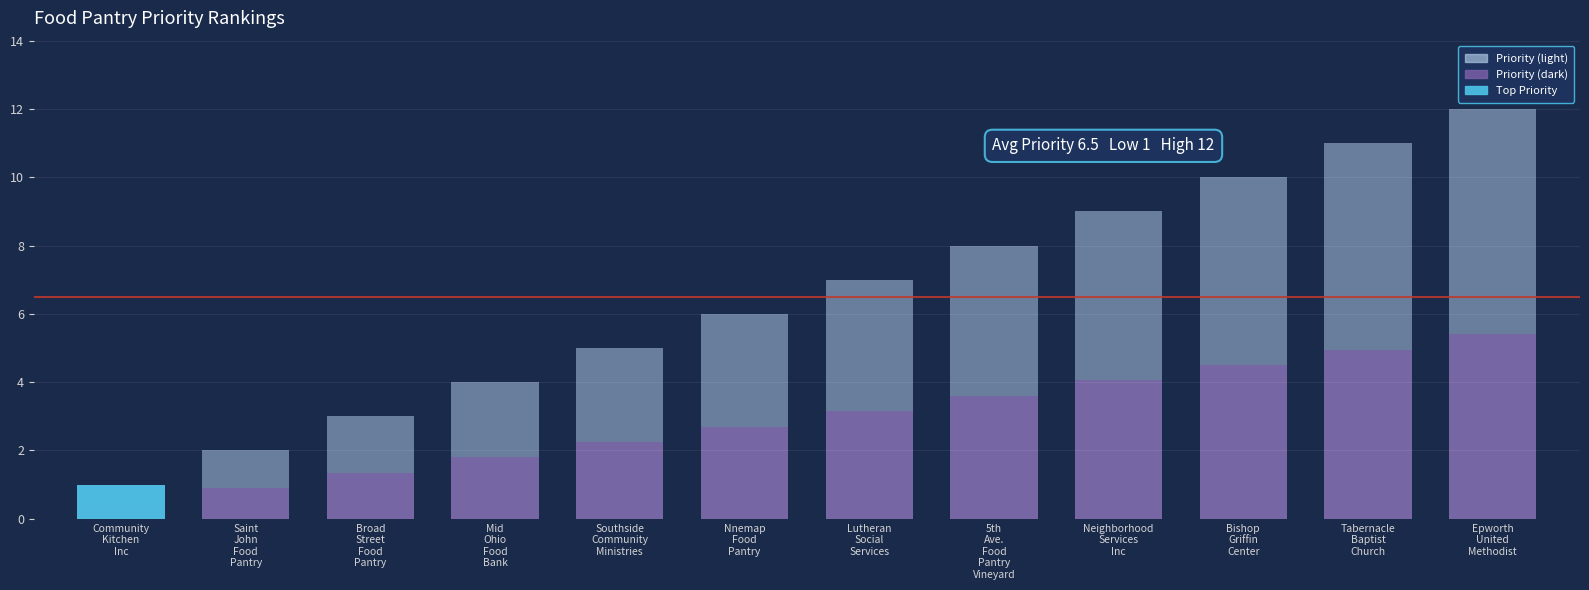

What is the difference between the Priority (light) values at Nnemap
Food
Pantry and Broad
Street
Food
Pantry?

3.0